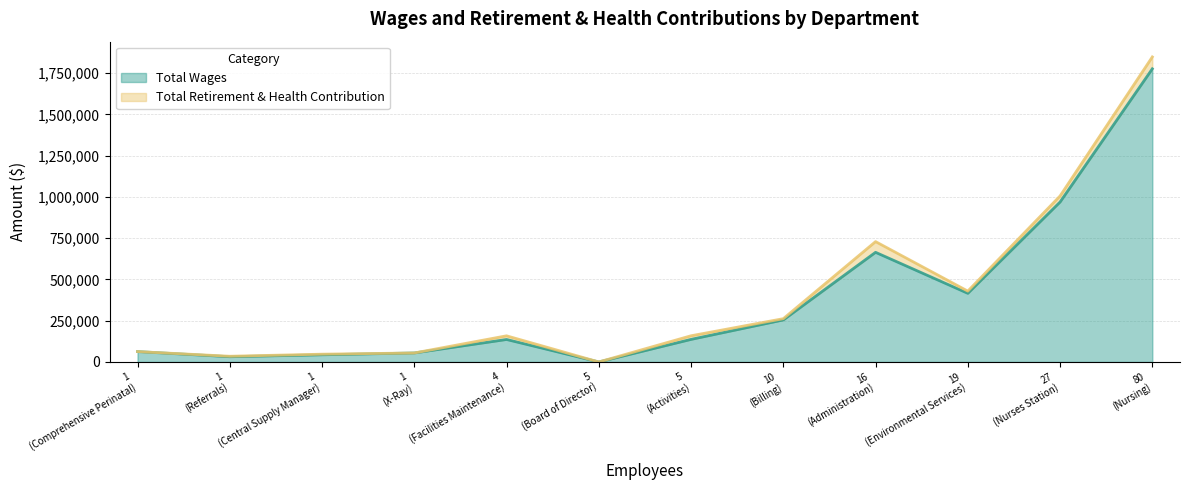

What is the maximum value for Total Wages?

1776039